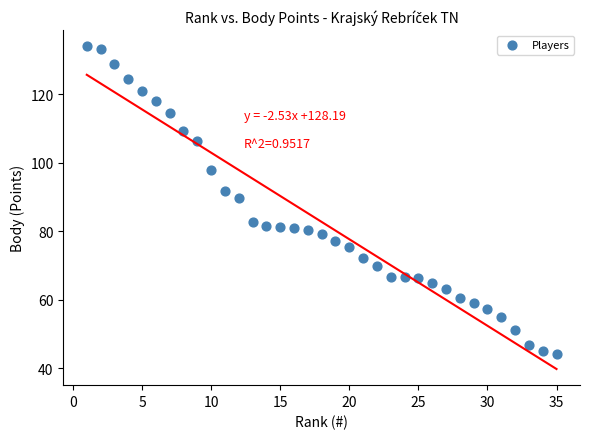

What is the range of X values (max minus min)?

34.0